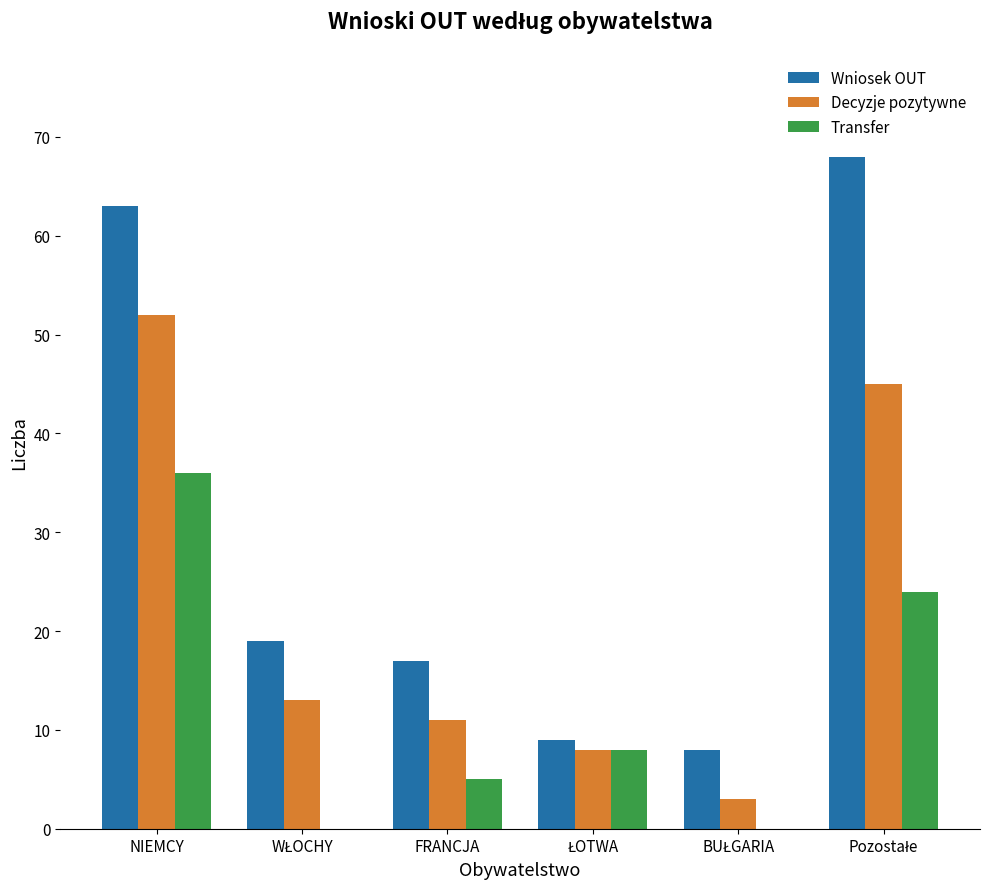

Count the number of categories in the chart.

6